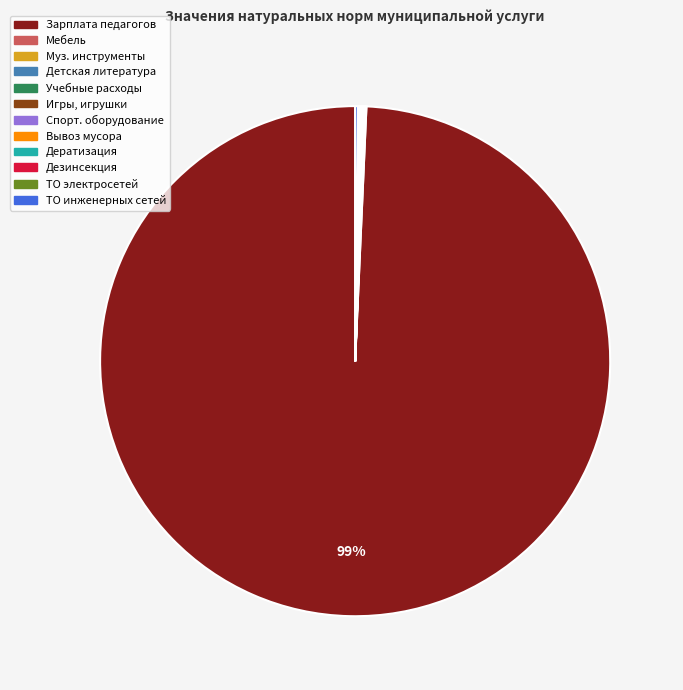

What is the majority slice?

Зарплата педагогов